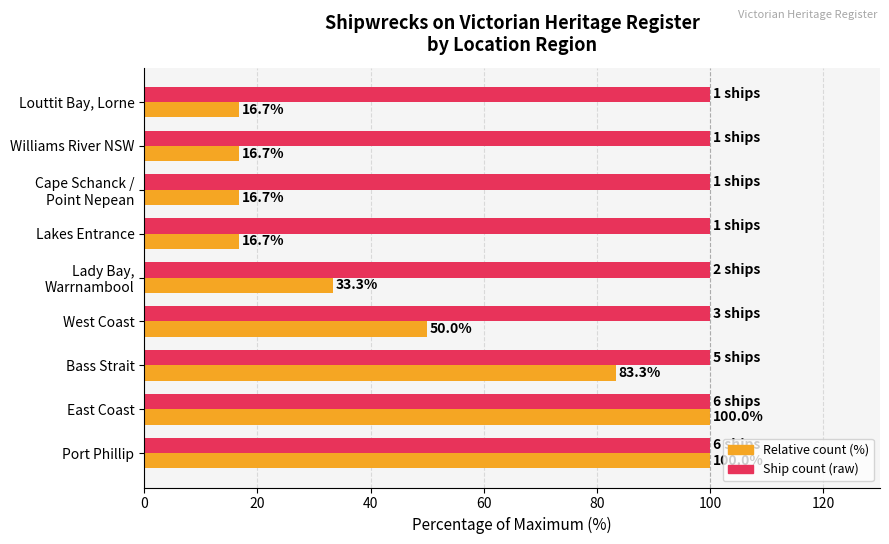

What is the total value across all series at Louttit Bay, Lorne?

116.7